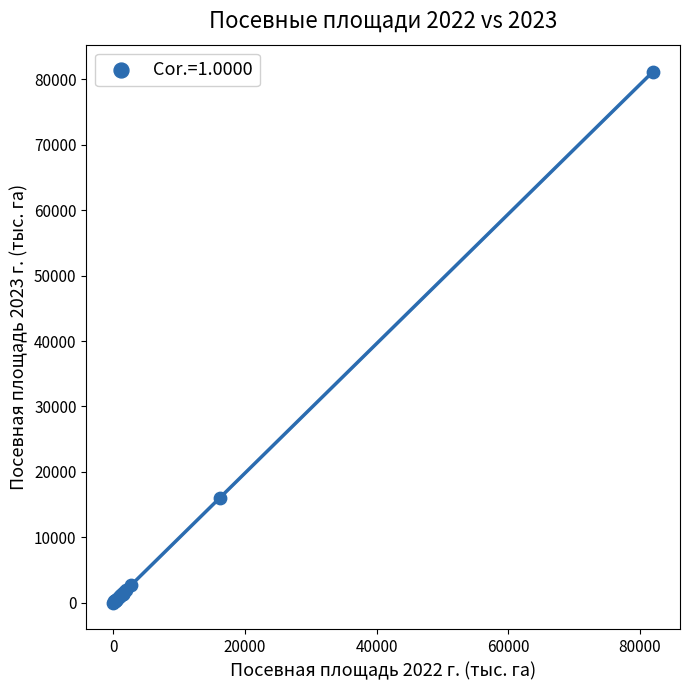

What Y value in the scatter plot is closest to 40602?

15996.9